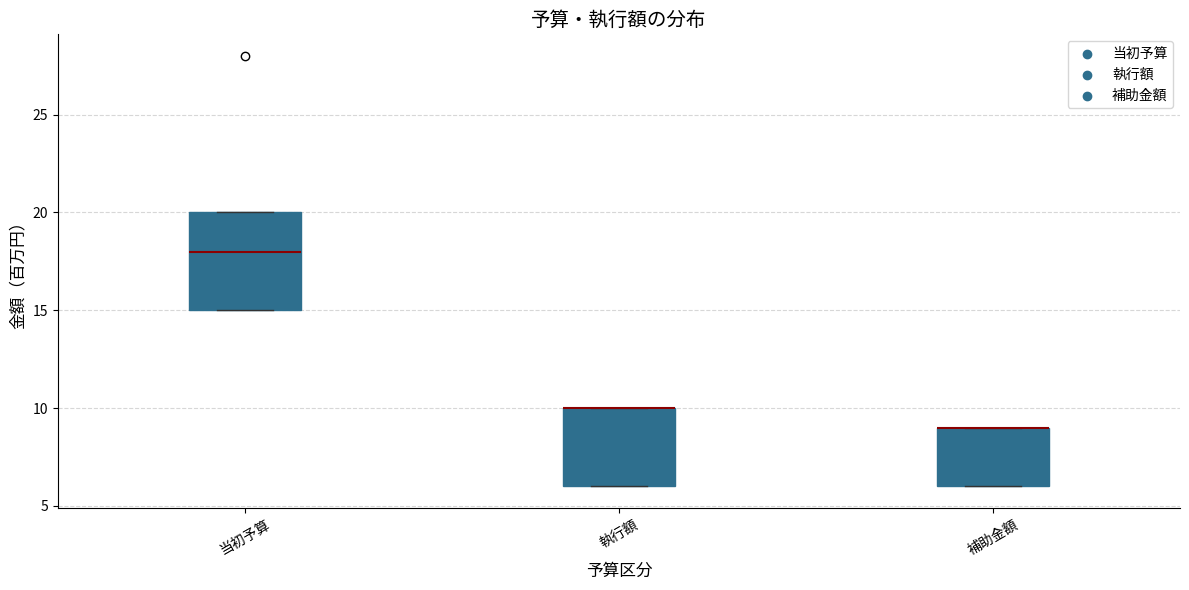

Reading left to right, transcribe this box plot: for each box, give where its median line is, the range the box spans, and where its two whiskers end, as read against the y-axis. The values are not printed on the chart, so give them approximately, as read against the axis.

当初予算: median 18, box 15 to 20, whiskers 15 to 20
執行額: median 10 (drawn on the box's upper edge), box 6 to 10, whiskers 6 to 10
補助金額: median 9 (drawn on the box's upper edge), box 6 to 9, whiskers 6 to 9